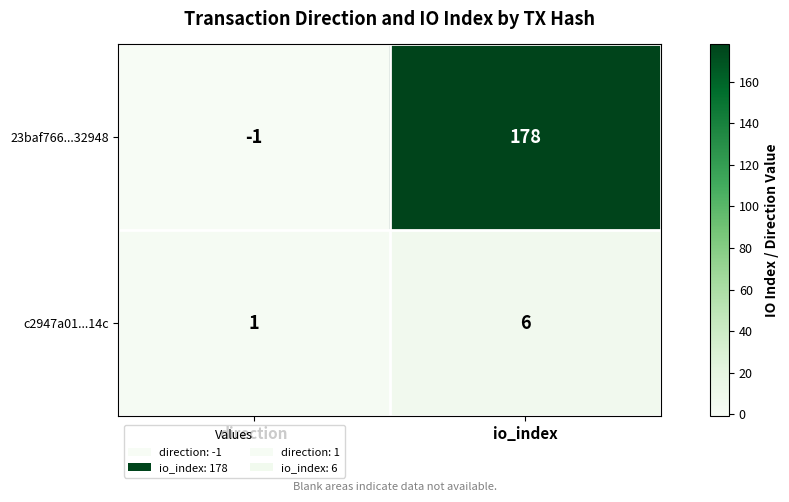

List the series in order of their overall mean, lowest first.

c2947a01...14c, 23baf766...32948